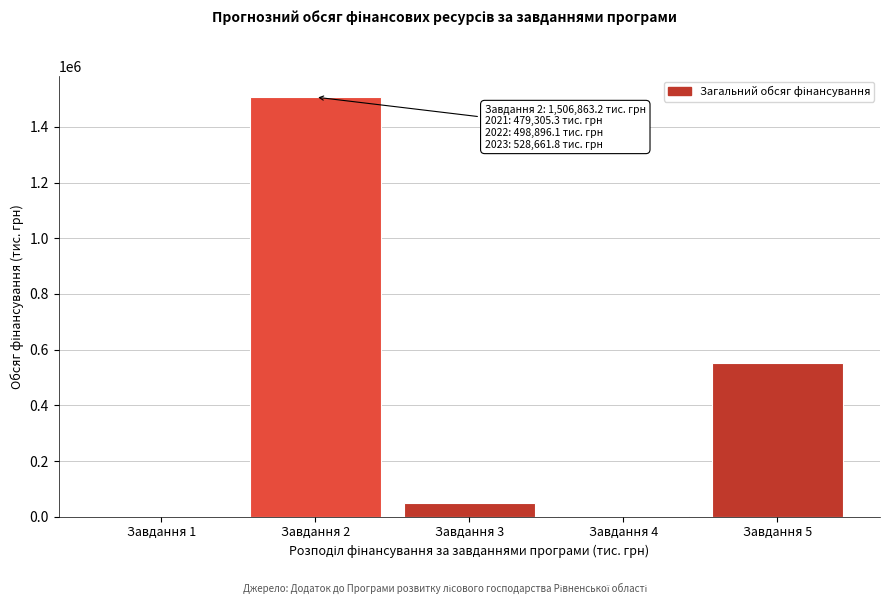

What is the sum of the values at Завдання 3 and Завдання 5?

598542.8